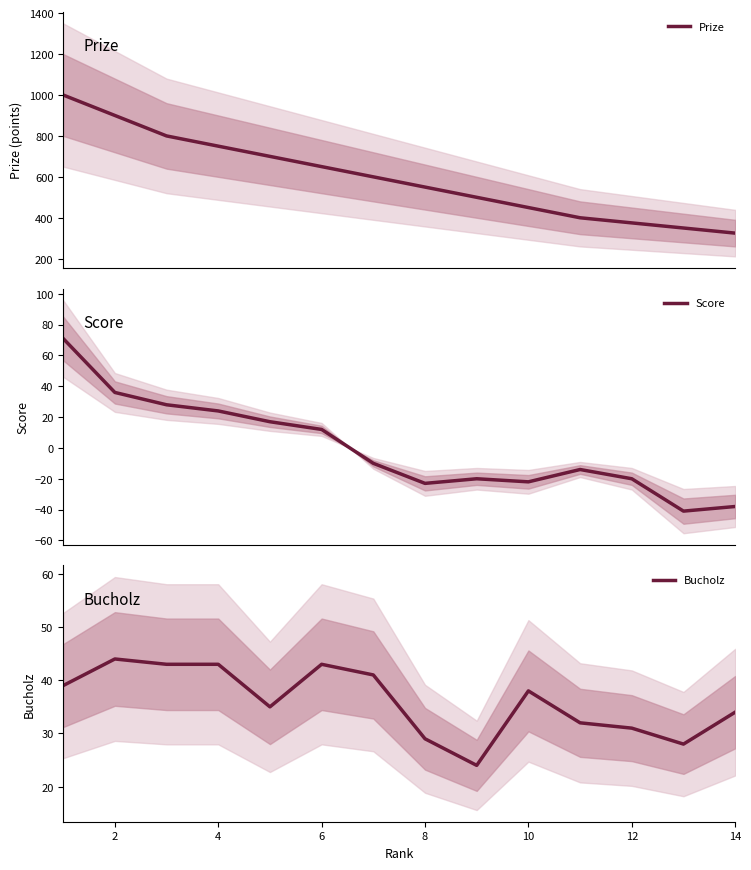

What are all the series names shown in the legend?

Prize, Score, Bucholz